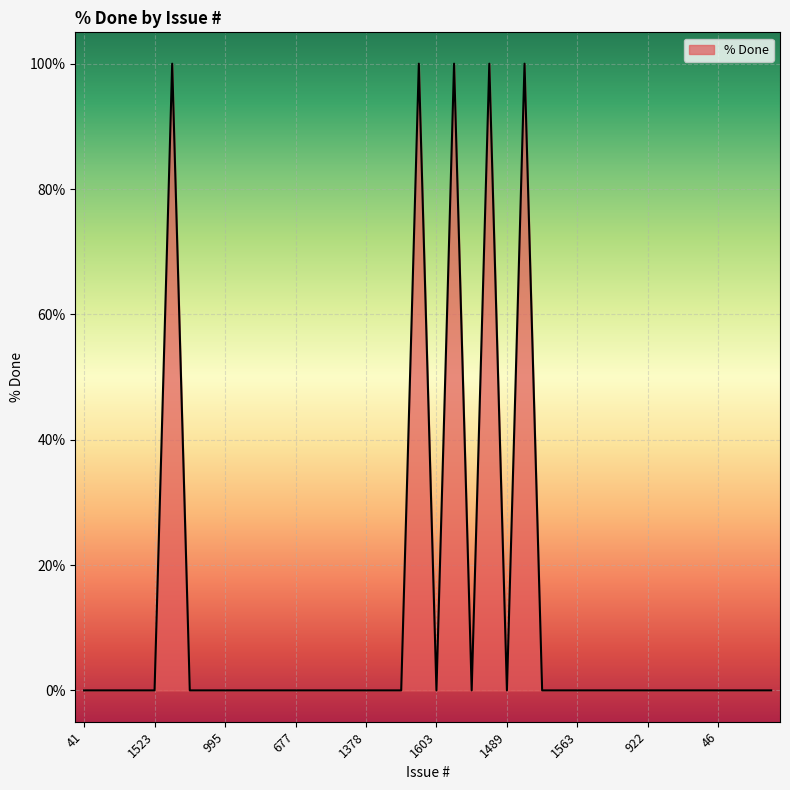

What is the difference between the maximum and minimum values?

100